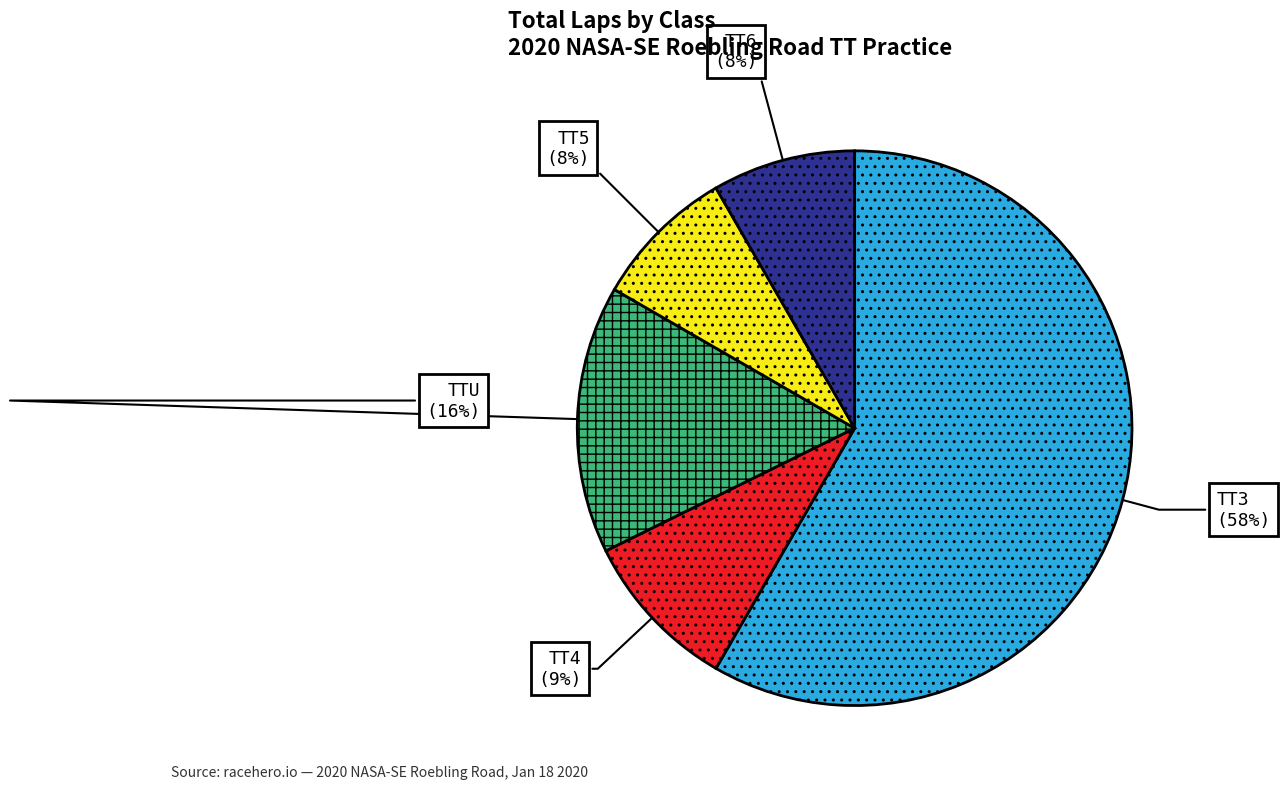

How many slices are in this pie chart?

5